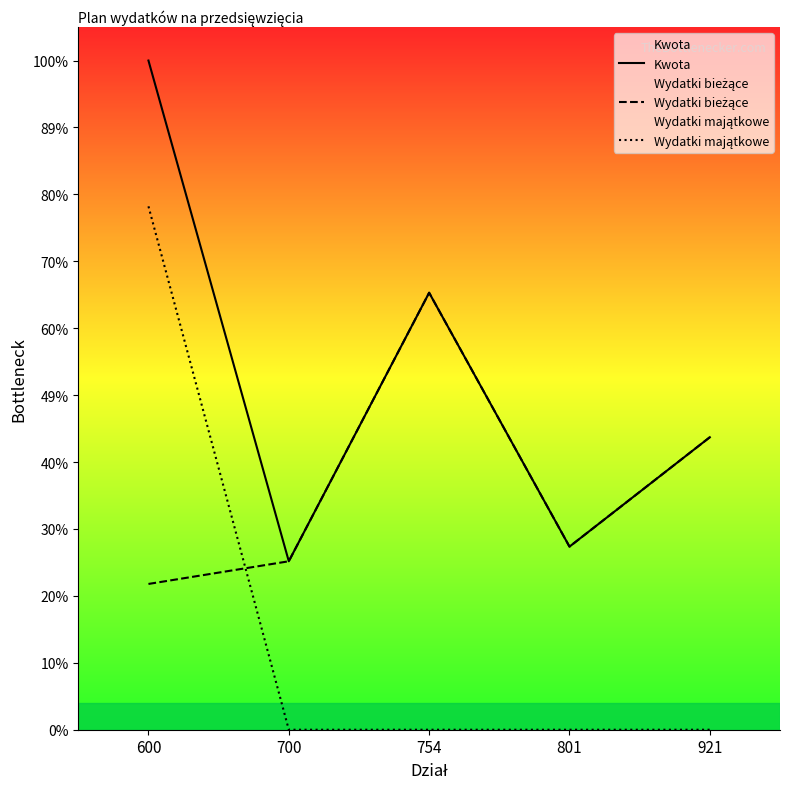

What is the value of the Wydatki bieżące point at the 4th from the left?

25400.0